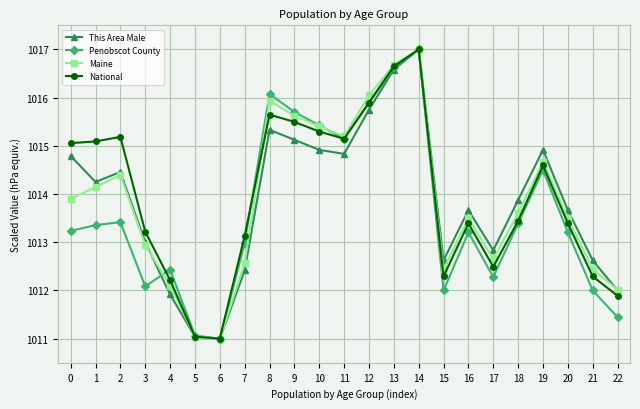

At which category is the sum across all series the highest?

14